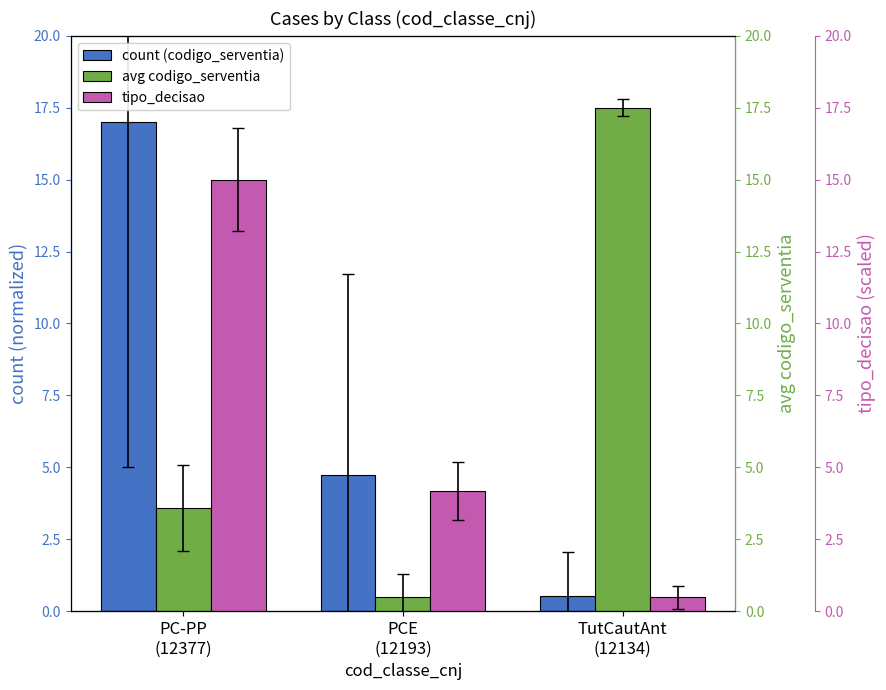

Which series has the widest spread of values?

avg codigo_serventia (scaled)